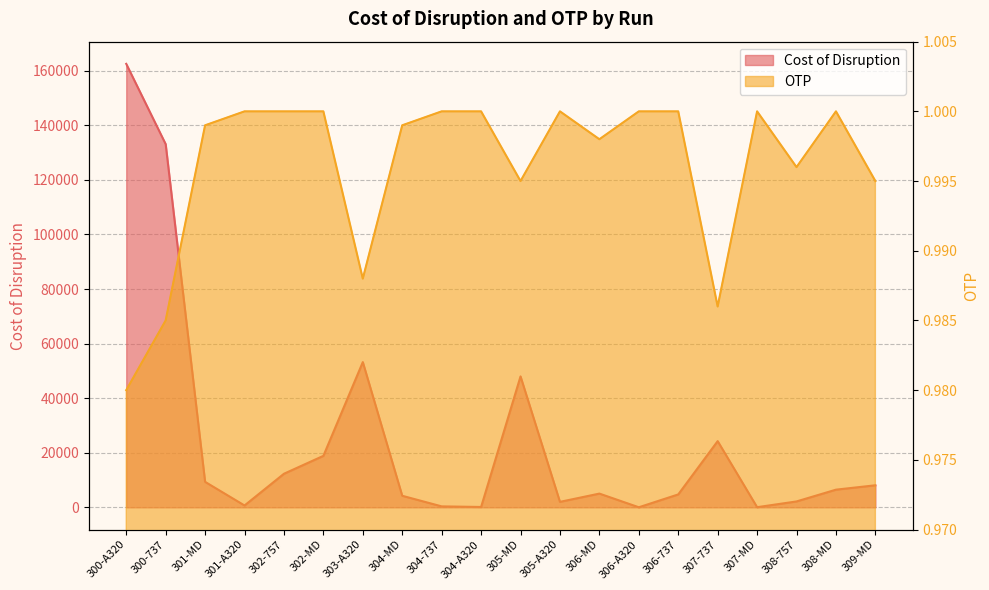

True or false: OTP has more than 1 points higher than both neighbors.

True